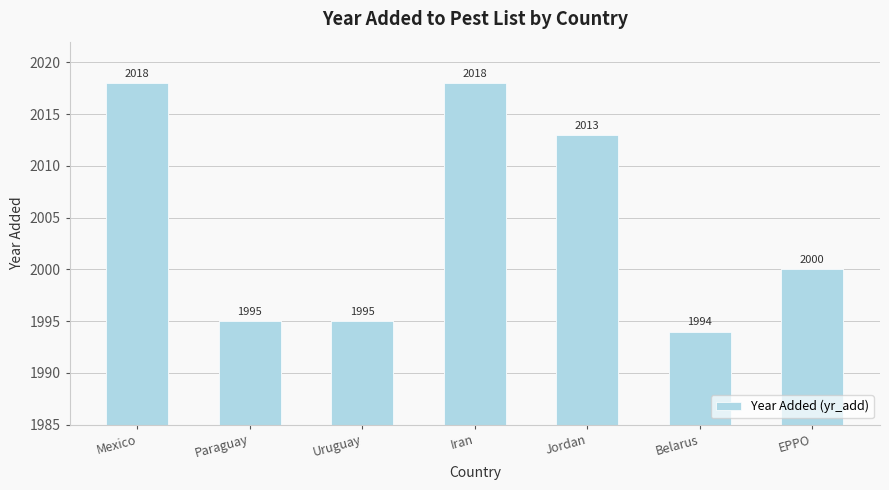

Reading left to right, what are all the values shown in this chart?

Mexico=2018	Paraguay=1995	Uruguay=1995	Iran=2018	Jordan=2013	Belarus=1994	EPPO=2000